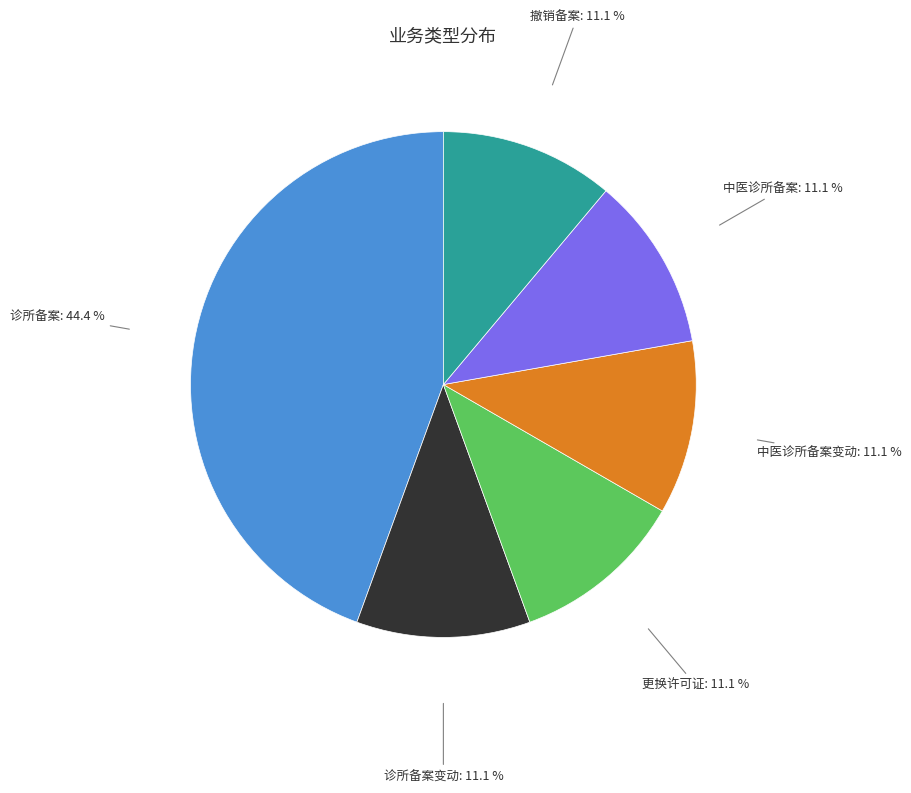

What is the total percentage of 诊所备案 and 撤销备案?

55.6%